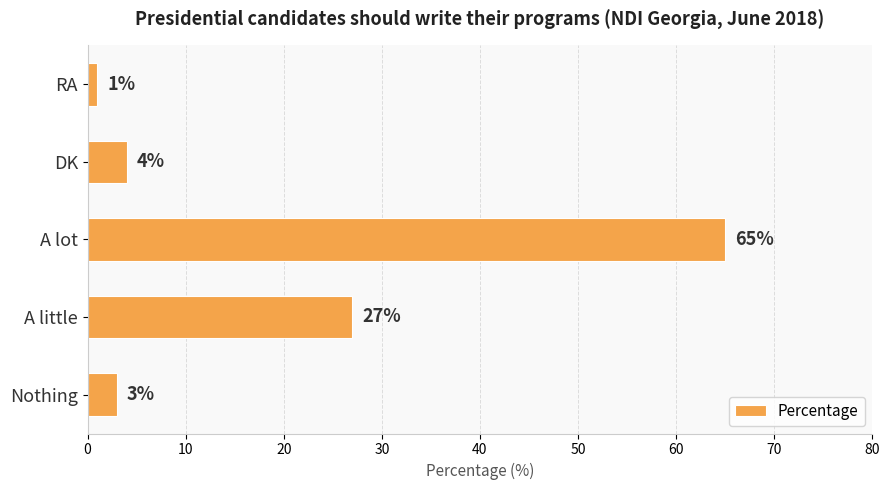

At which category does the chart reach its minimum across all series?

RA